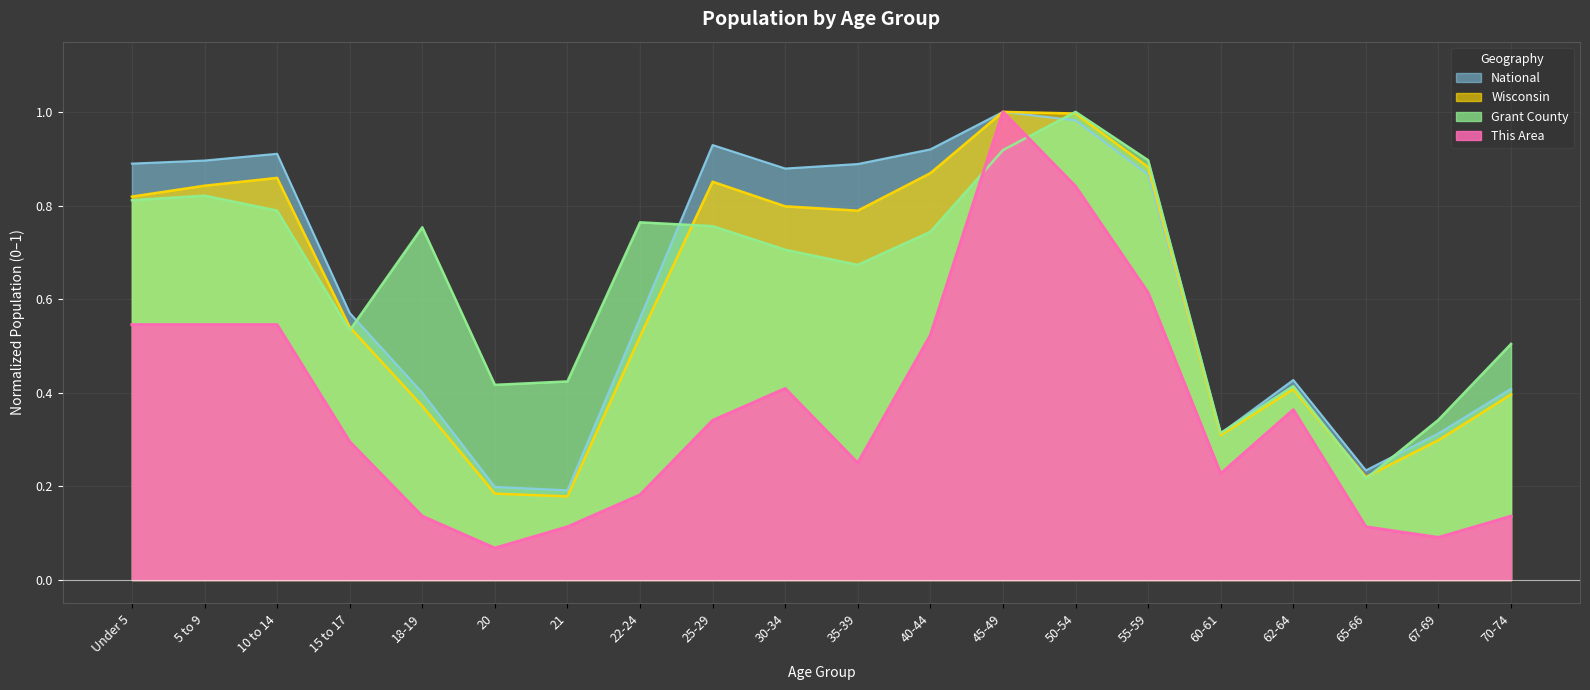

True or false: Grant County has more than 2 points higher than both neighbors.

True